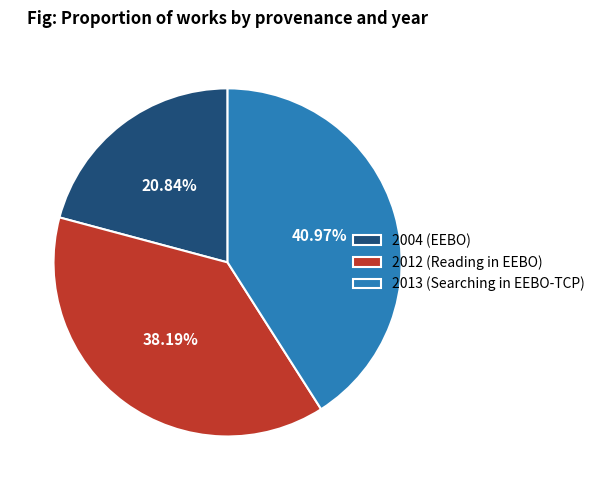

Which slice is the smallest?

2004 (EEBO)